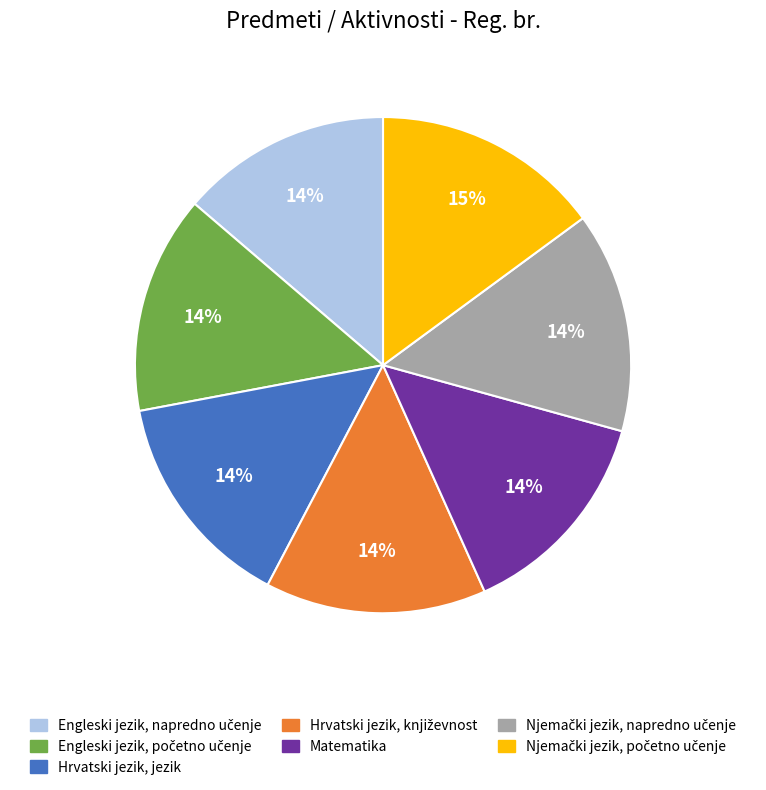

Count the number of slices in the pie.

7